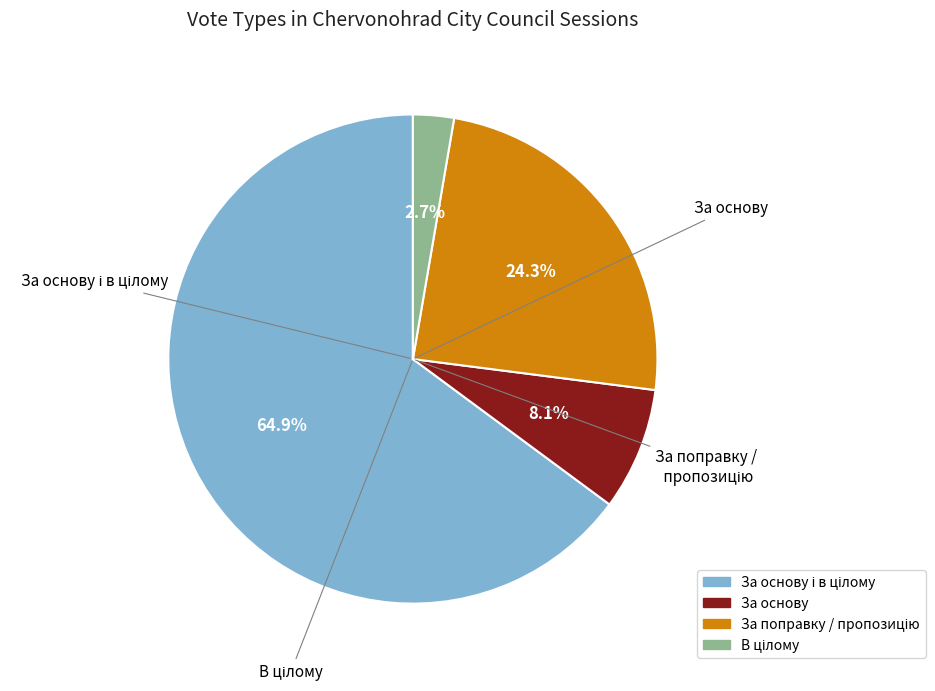

Is there any slice that represents more than half of the pie?

Yes